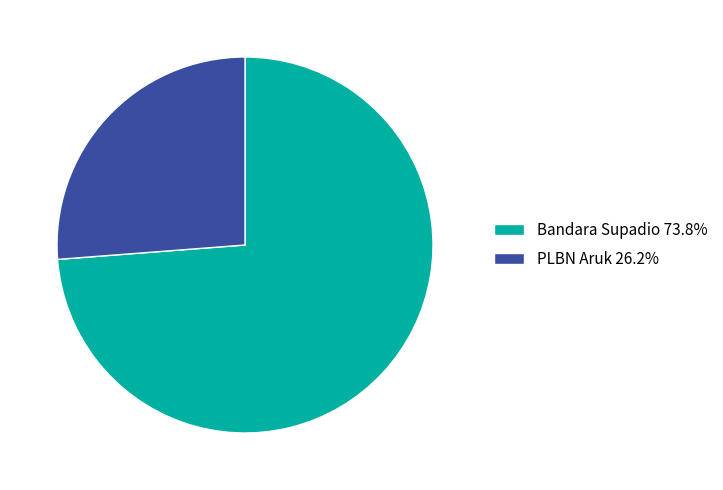

What is the largest slice in the pie chart?

Bandara Supadio